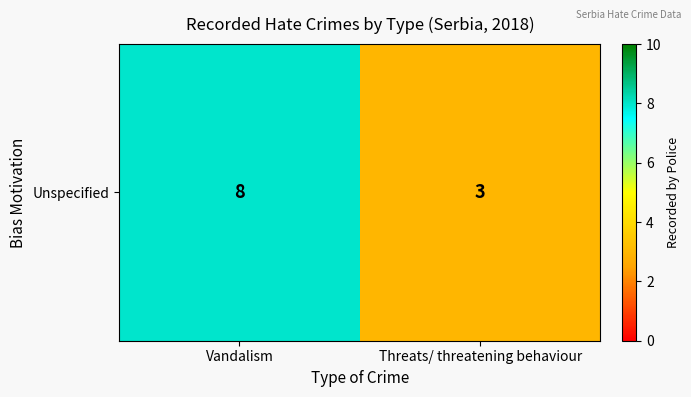

At which label is the value closest to 5?

Threats/ threatening behaviour